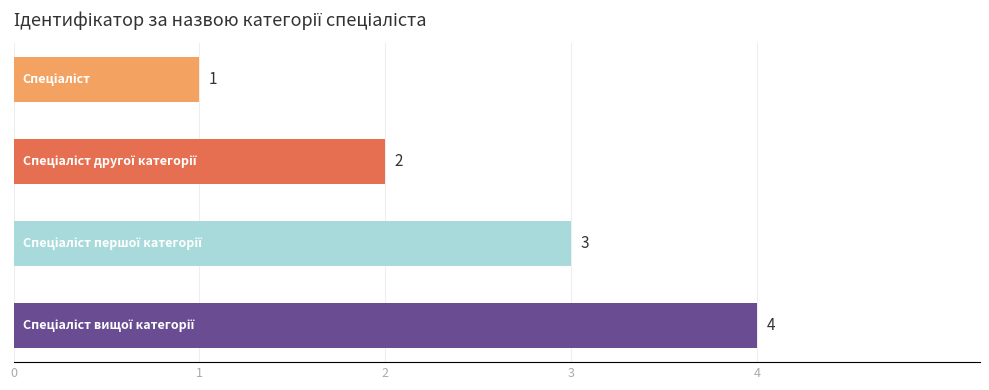

How many series are shown in this chart?

1